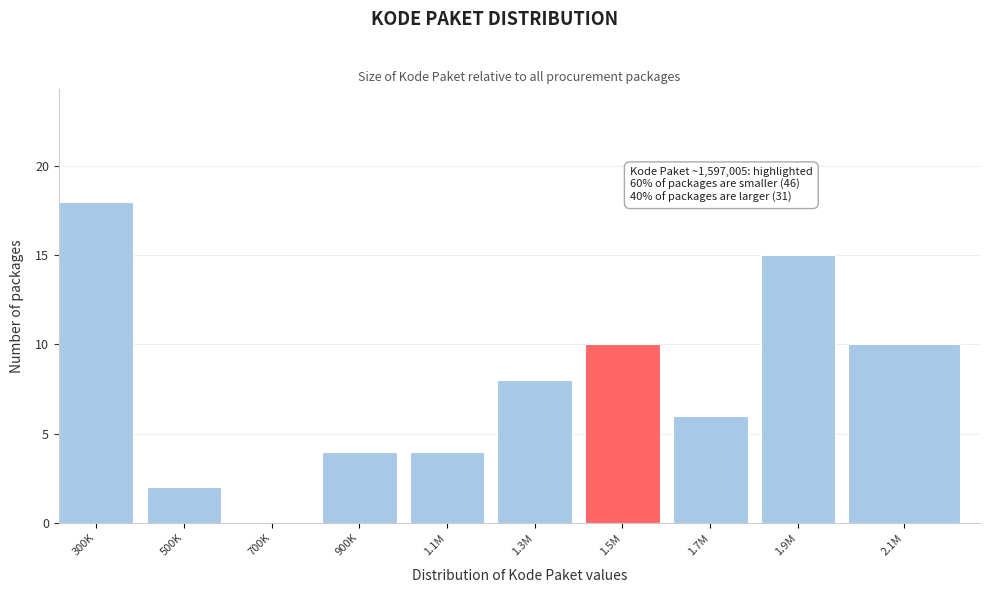

Reading left to right, transcribe all the data shown in this chart.

300K=18	500K=2	700K=0	900K=4	1.1M=4	1.3M=8	1.5M=10	1.7M=6	1.9M=15	2.1M=10